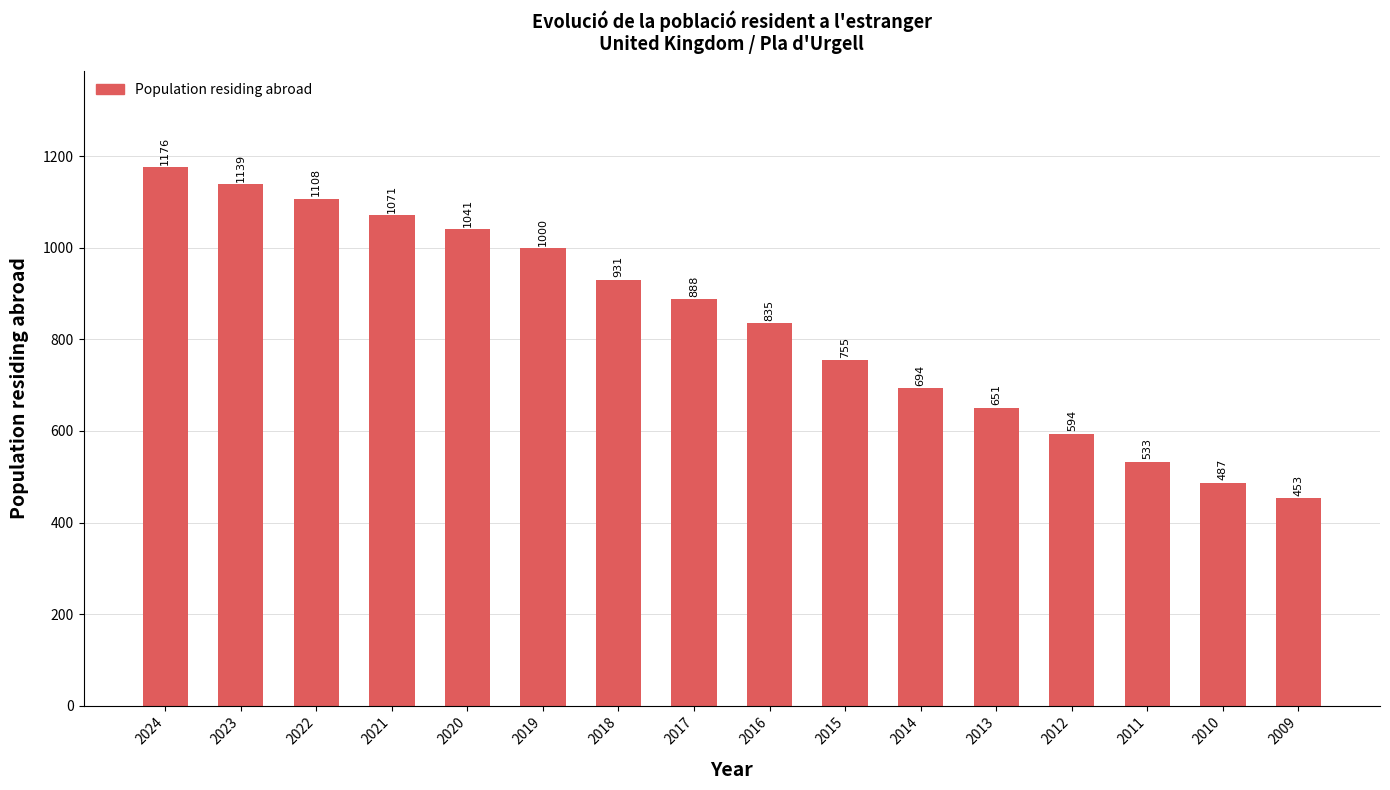

How many distinct data groups are displayed?

1